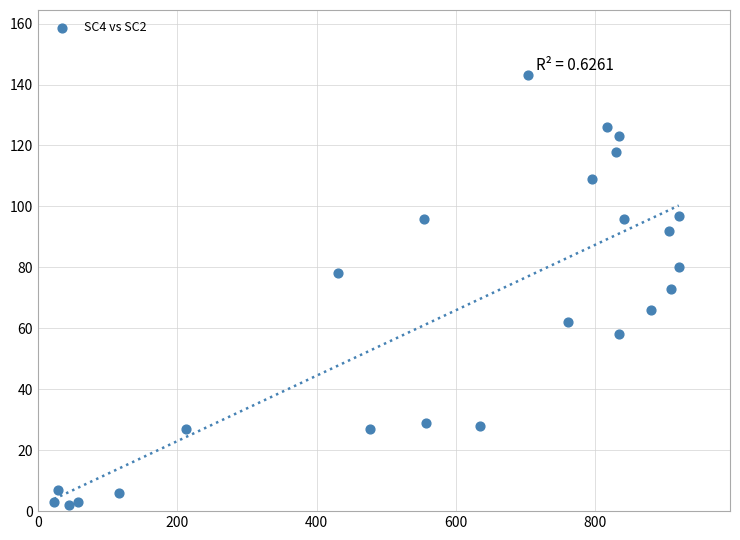

What is the range of X values (max minus min)?

897